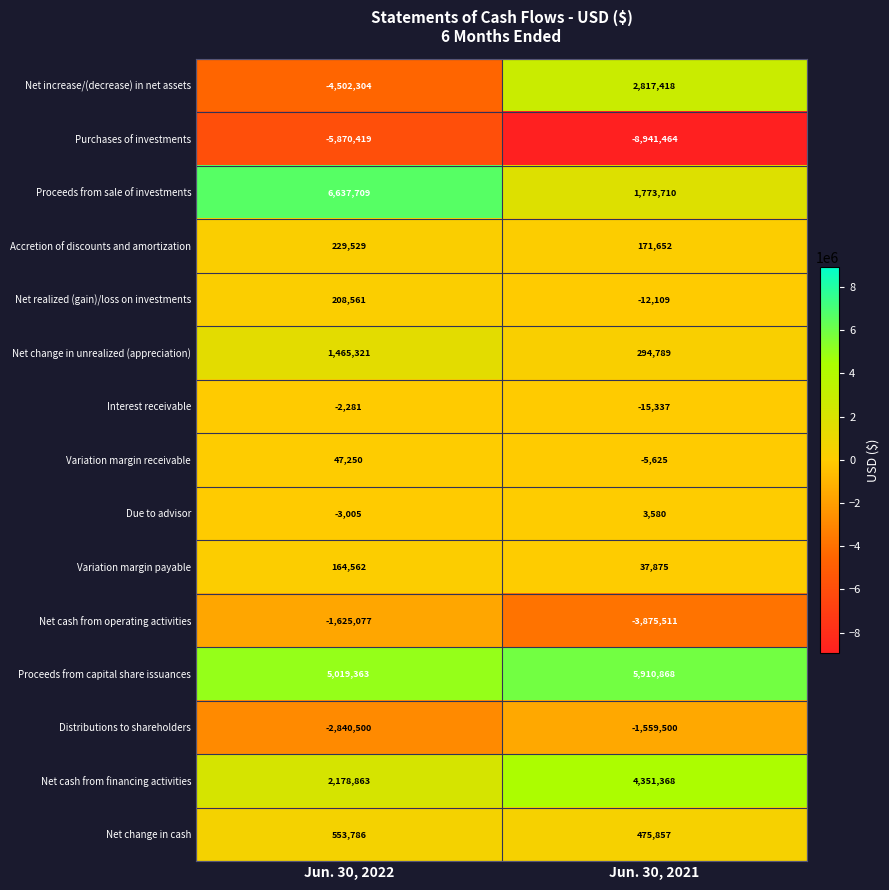

Which series has the widest spread of values?

Net increase/(decrease) in net assets